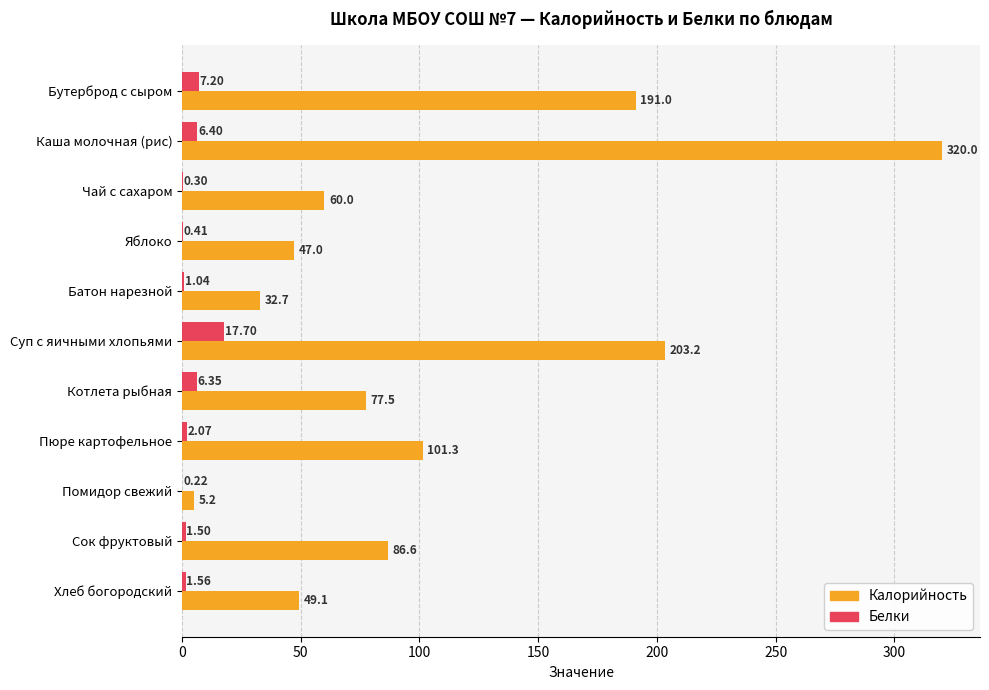

What is the maximum value shown in the chart?

320.0